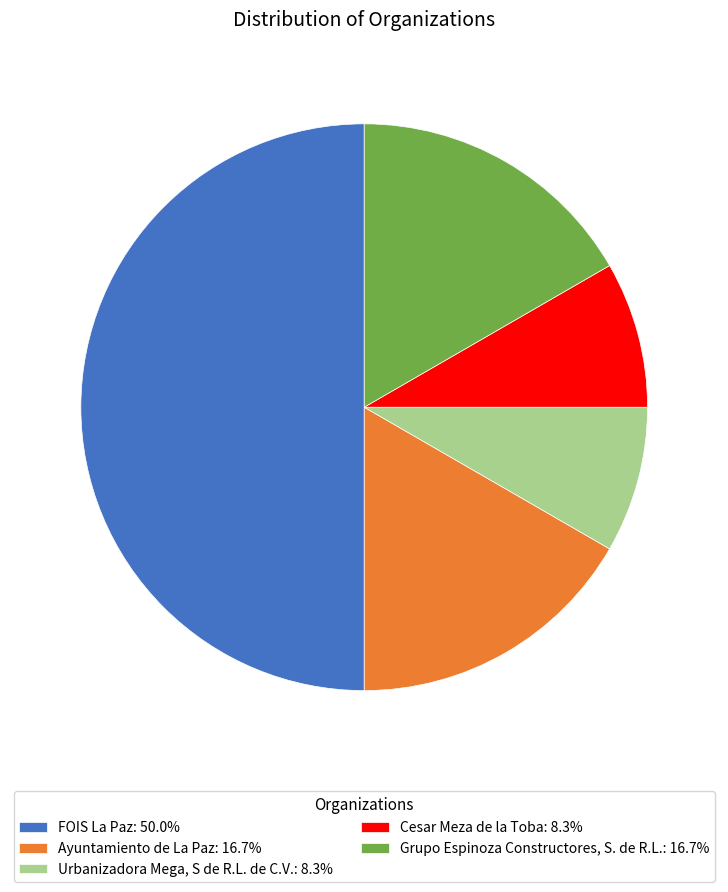

Between Cesar Meza de la Toba and FOIS La Paz, which is larger?

FOIS La Paz